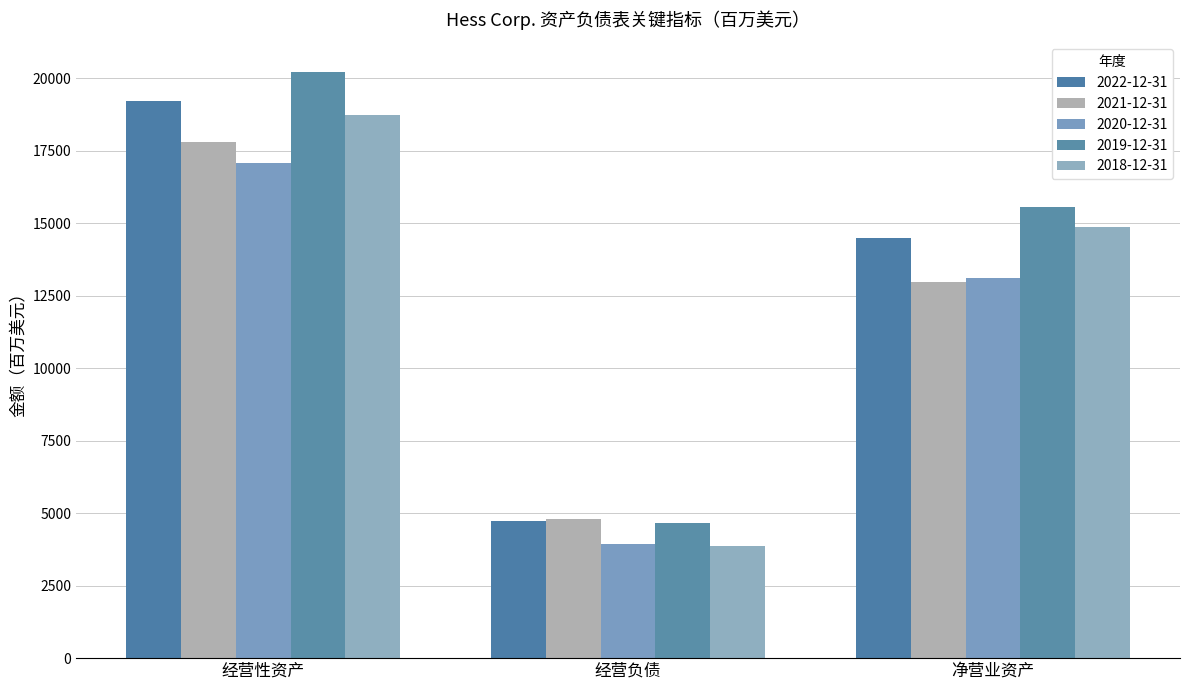

Are the bars horizontal?

No